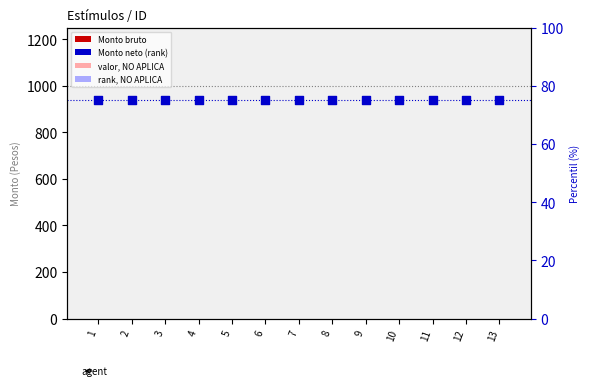

Which series contains the highest Y value?

Monto neto (rank)